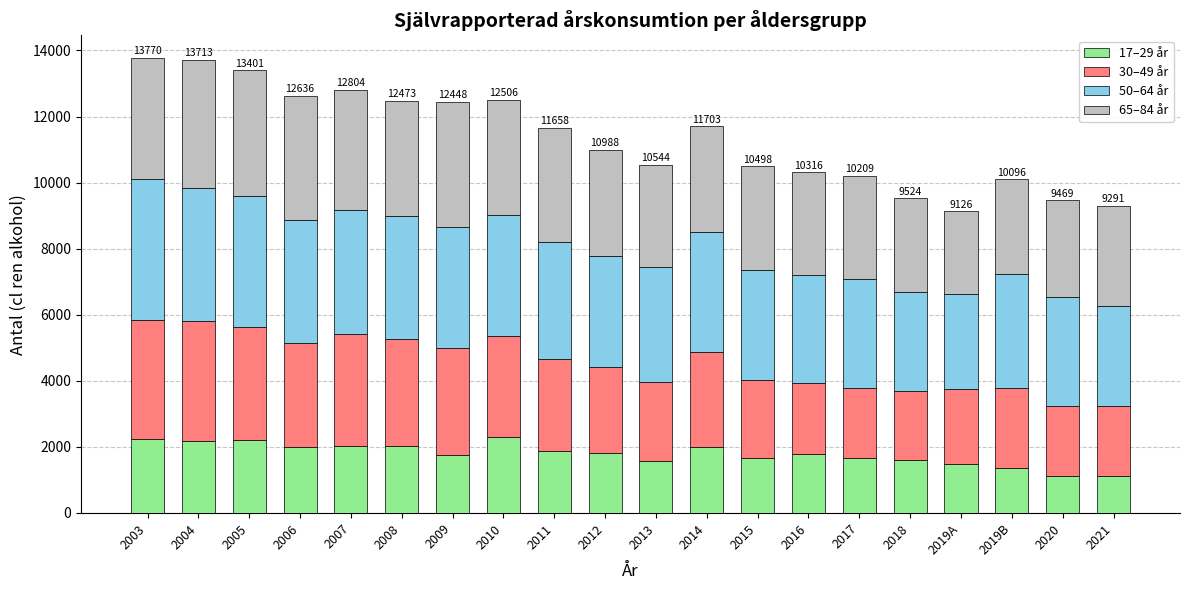

Is it true that 17–29 år equals 2988.0 at 2009?

False